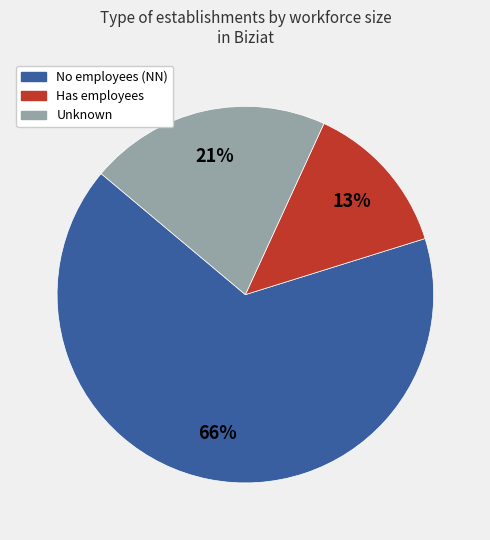

The Unknown slice represents 11% of the pie. True or false?

False